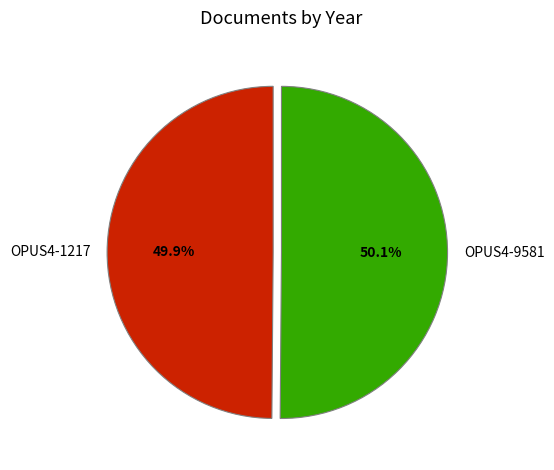

Approximately how many times larger is the value at OPUS4-1217 compared to OPUS4-9581?

1.0